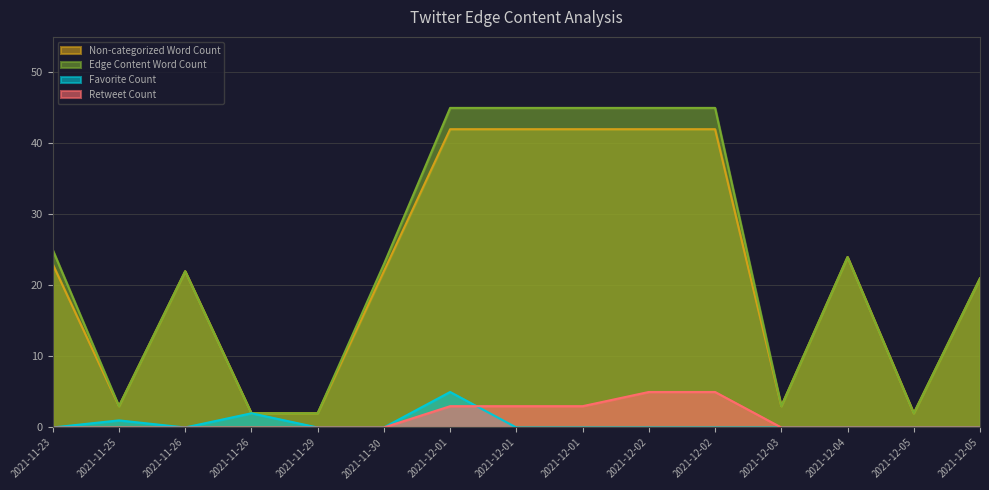

Reading right to left, extract all data points from this chart.

Non-categorized Word Count: 21	2	24	3	42	42	42	42	42	22	2	2	22	3	23
Edge Content Word Count: 21	2	24	3	45	45	45	45	45	23	2	2	22	3	25
Favorite Count: 0	0	0	0	0	0	0	0	5	0	0	2	0	1	0
Retweet Count: 0	0	0	0	5	5	3	3	3	0	0	0	0	0	0